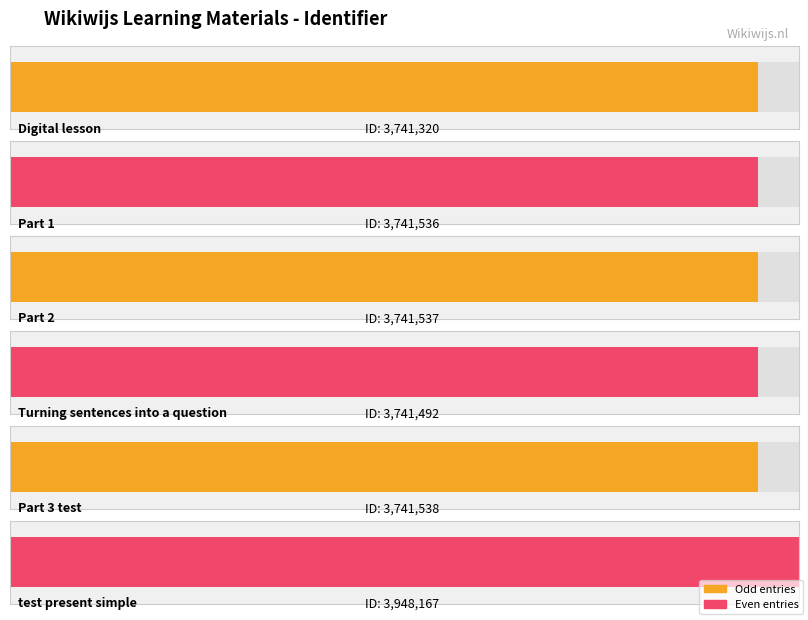

What is the ratio of the value at Part 1 to the value at Digital lesson?

1.0